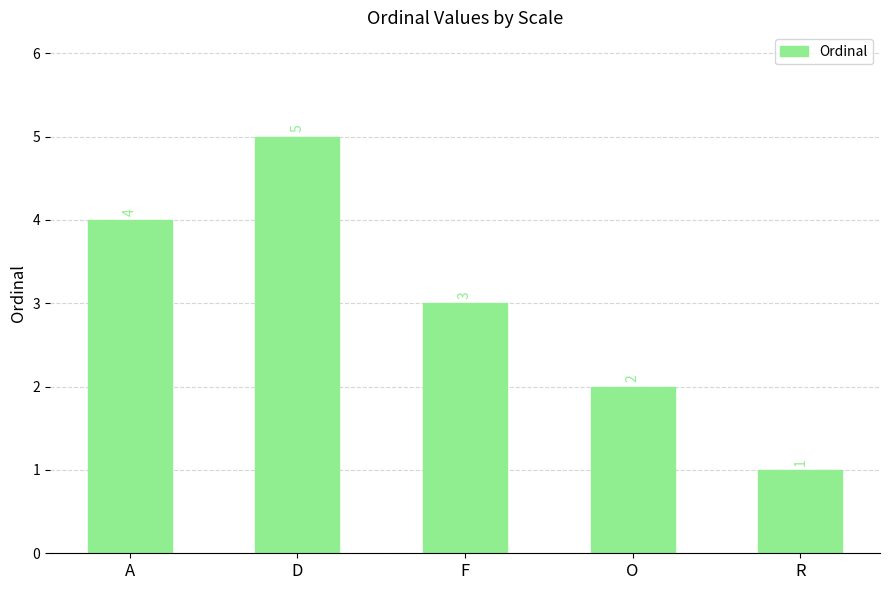

Which has a higher value, D or O?

D